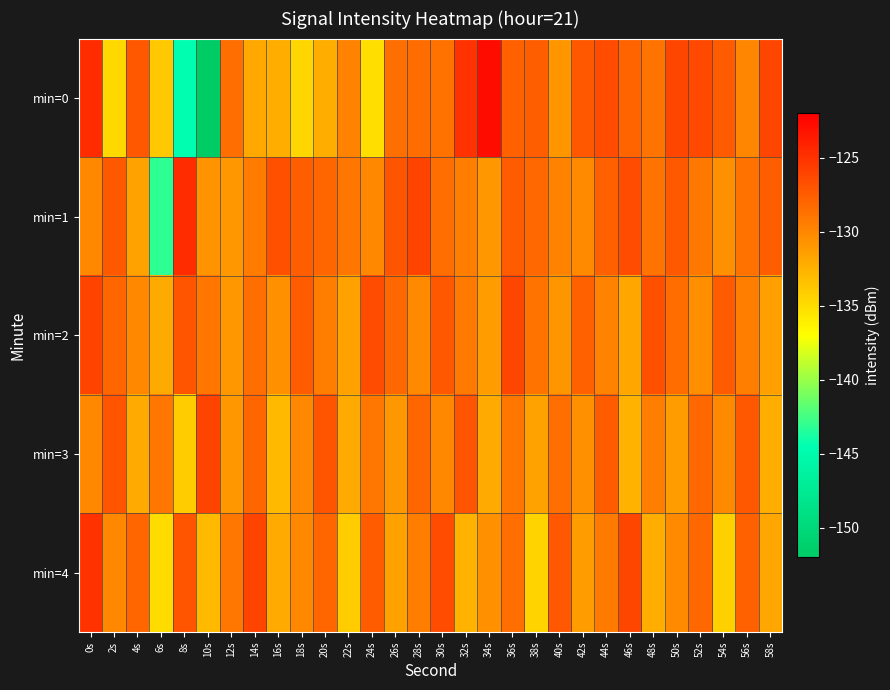

At which category is the sum across all series the highest?

0s